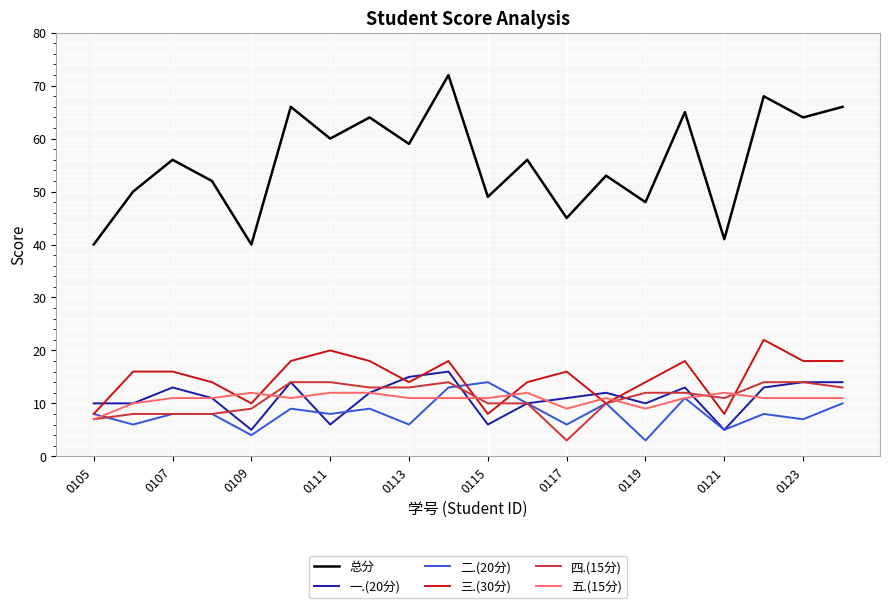

Which series has the largest range (max minus min)?

总分